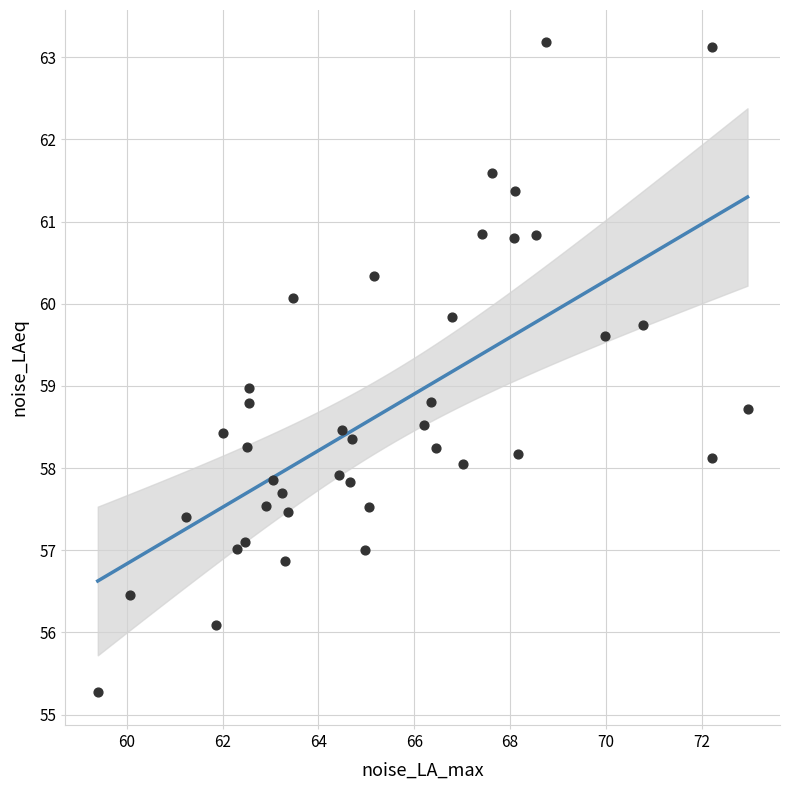

What is the range of X values (max minus min)?

13.6